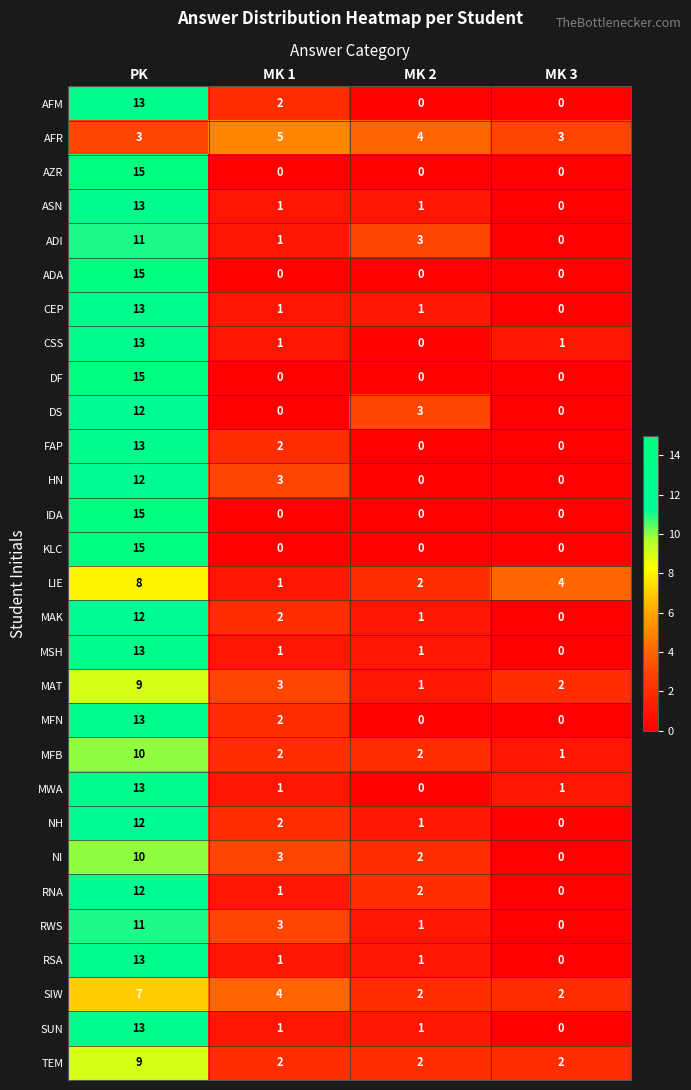

At how many categories does at least one series exceed 14?

1